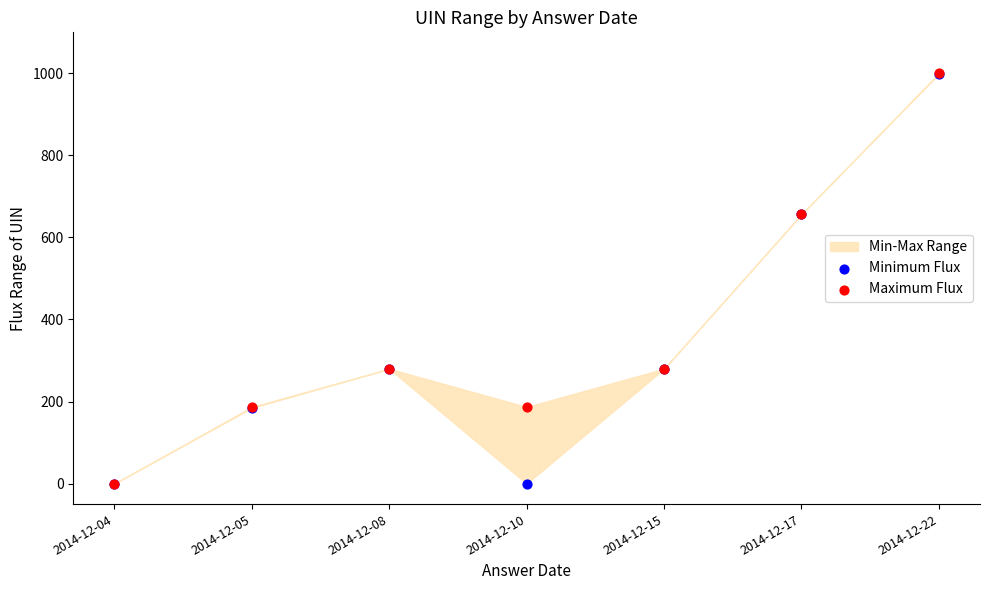

Which series contains the lowest Y value?

Minimum Flux